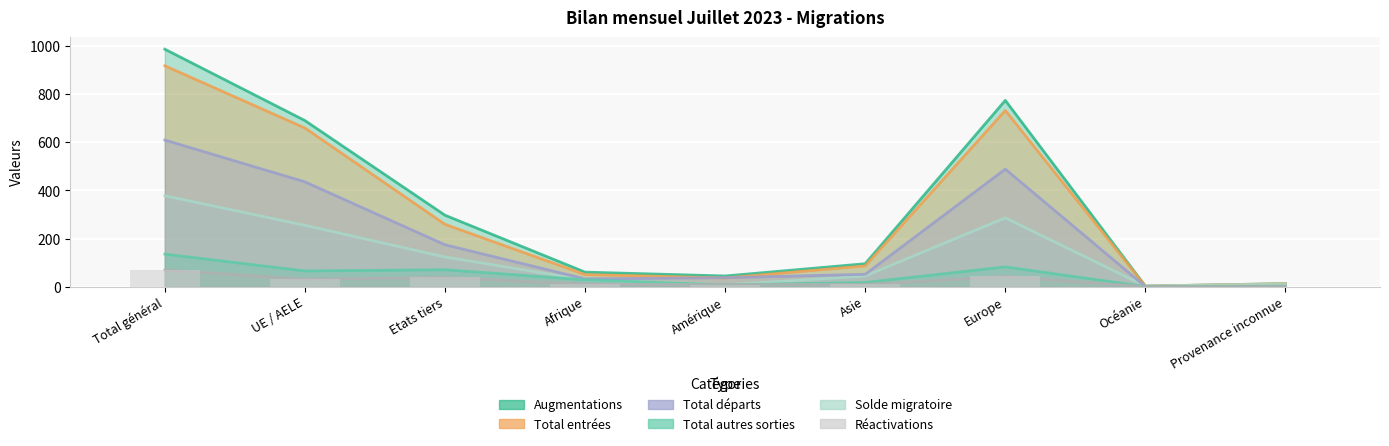

Reading left to right, transcribe all the data shown in this chart.

Augmentations: 988	691	297	60	44	95	775	2	12
Total entrées: 919	660	259	50	36	86	733	2	12
Total départs: 610	436	174	32	37	51	489	0	1
Réactivations: 69	31	38	10	8	9	42	0	0
Total autres sorties: 135	65	70	28	7	17	82	0	1
Solde migratoire: 378	255	123	28	7	44	286	2	11